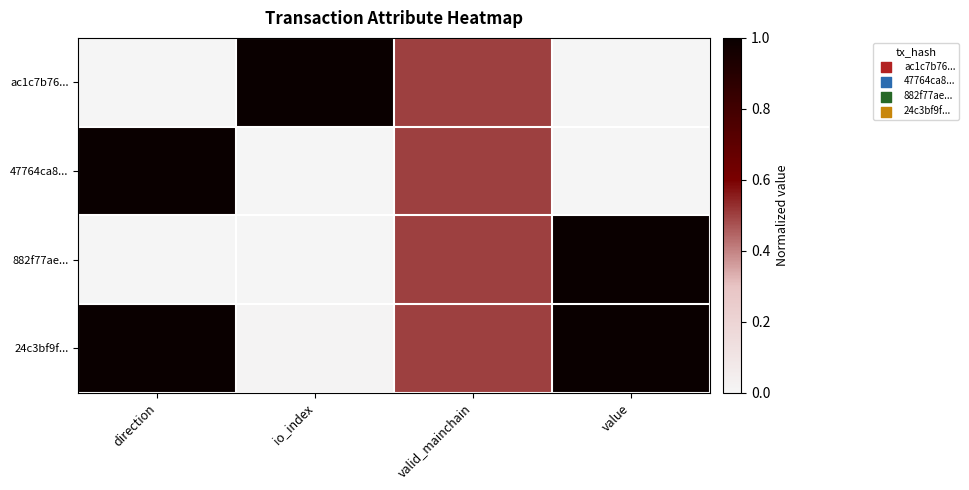

Reading right to left, what are all the values shown in this chart?

ac1c7b76...: value=0.0	valid_mainchain=0.5	io_index=1.0	direction=0.0
47764ca8...: value=0.0	valid_mainchain=0.5	io_index=0.0	direction=1.0
882f77ae...: value=1.0	valid_mainchain=0.5	io_index=0.0	direction=0.0
24c3bf9f...: value=1.0	valid_mainchain=0.5	io_index=0.0	direction=1.0